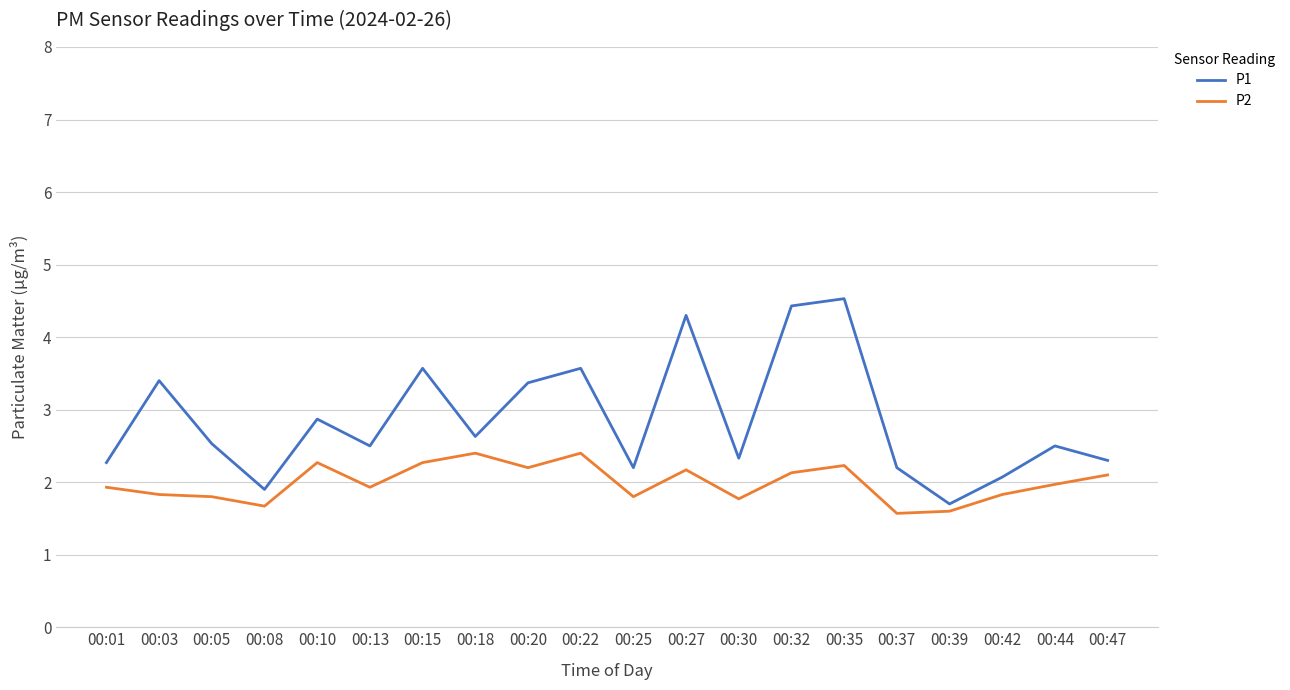

At which label does P1 reach its minimum?

00:39